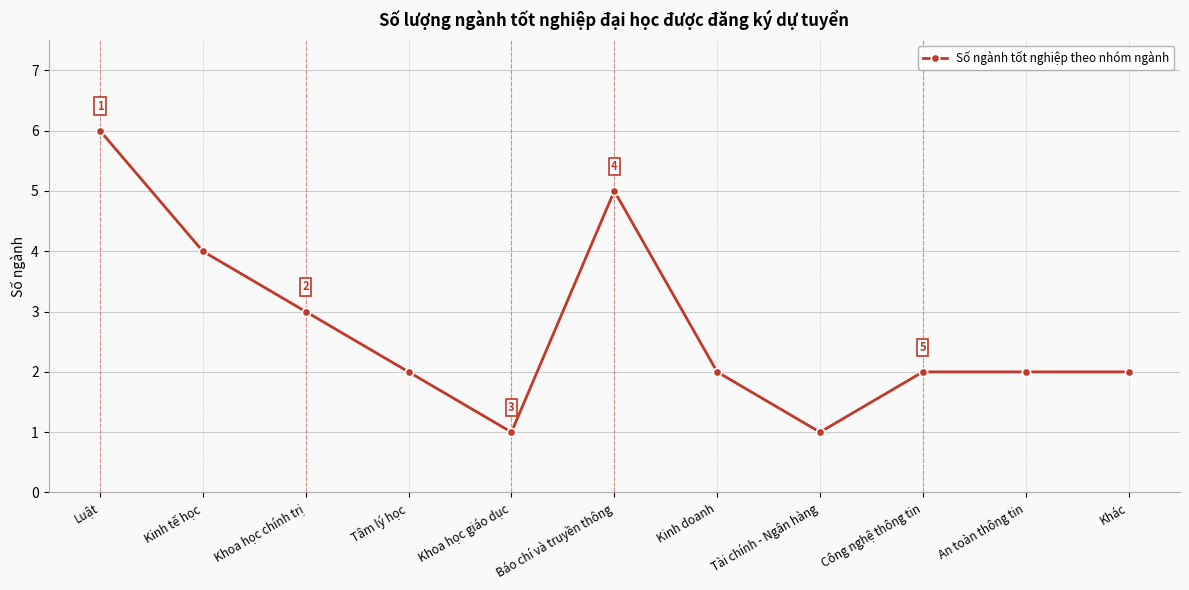

Where is the data nearest to the value 3?

Khoa học chính trị